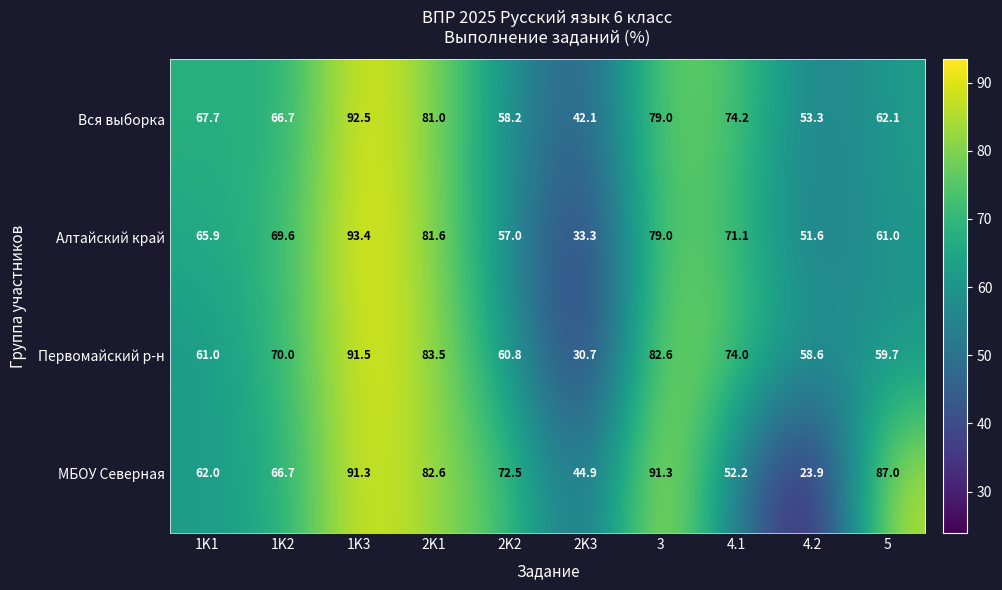

Which category has the lowest value across all series?

4.2